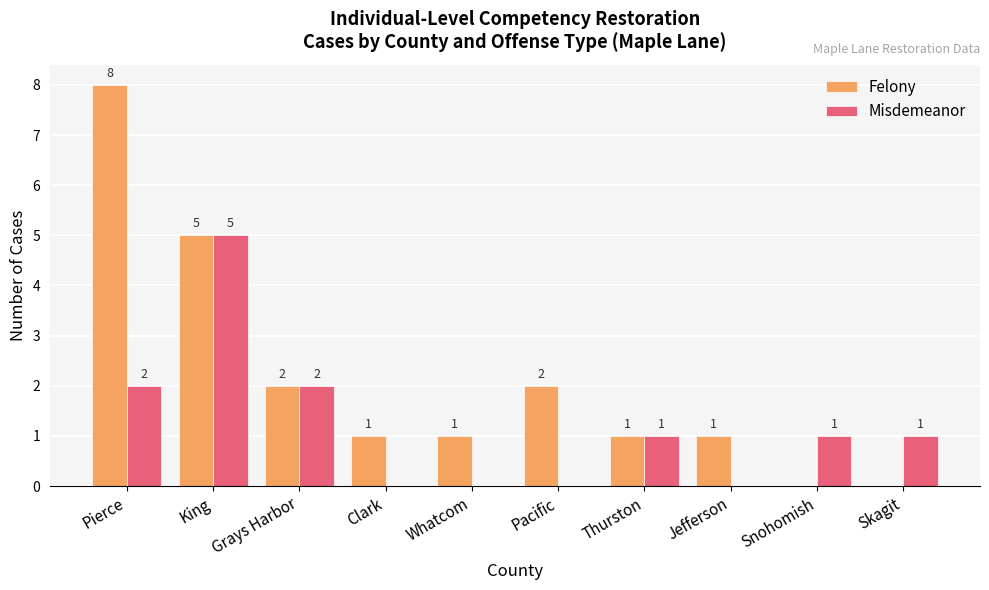

Is it true that Felony equals 7 at King?

False